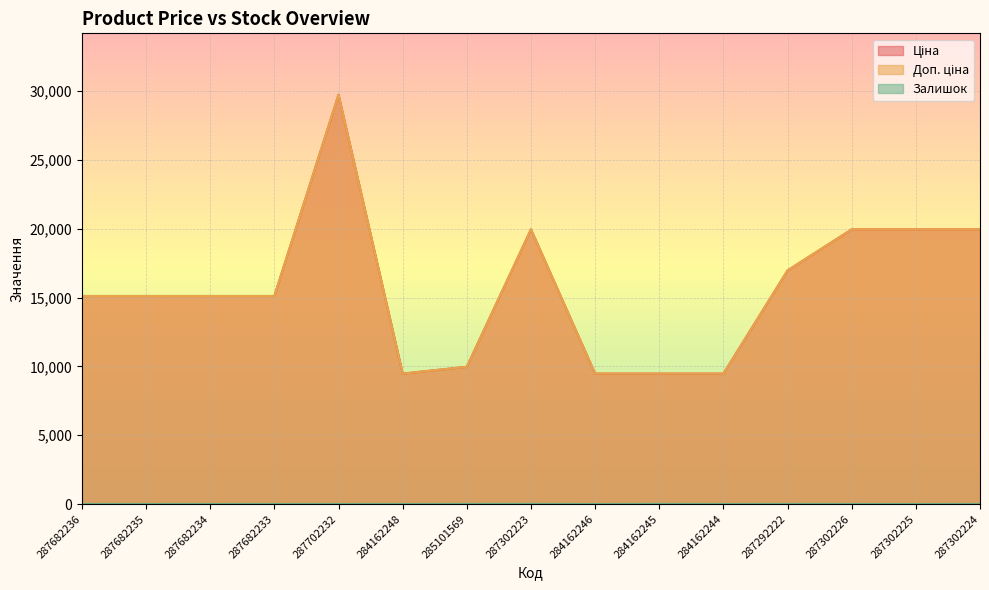

True or false: Доп. ціна and Залишок cross at least once.

False